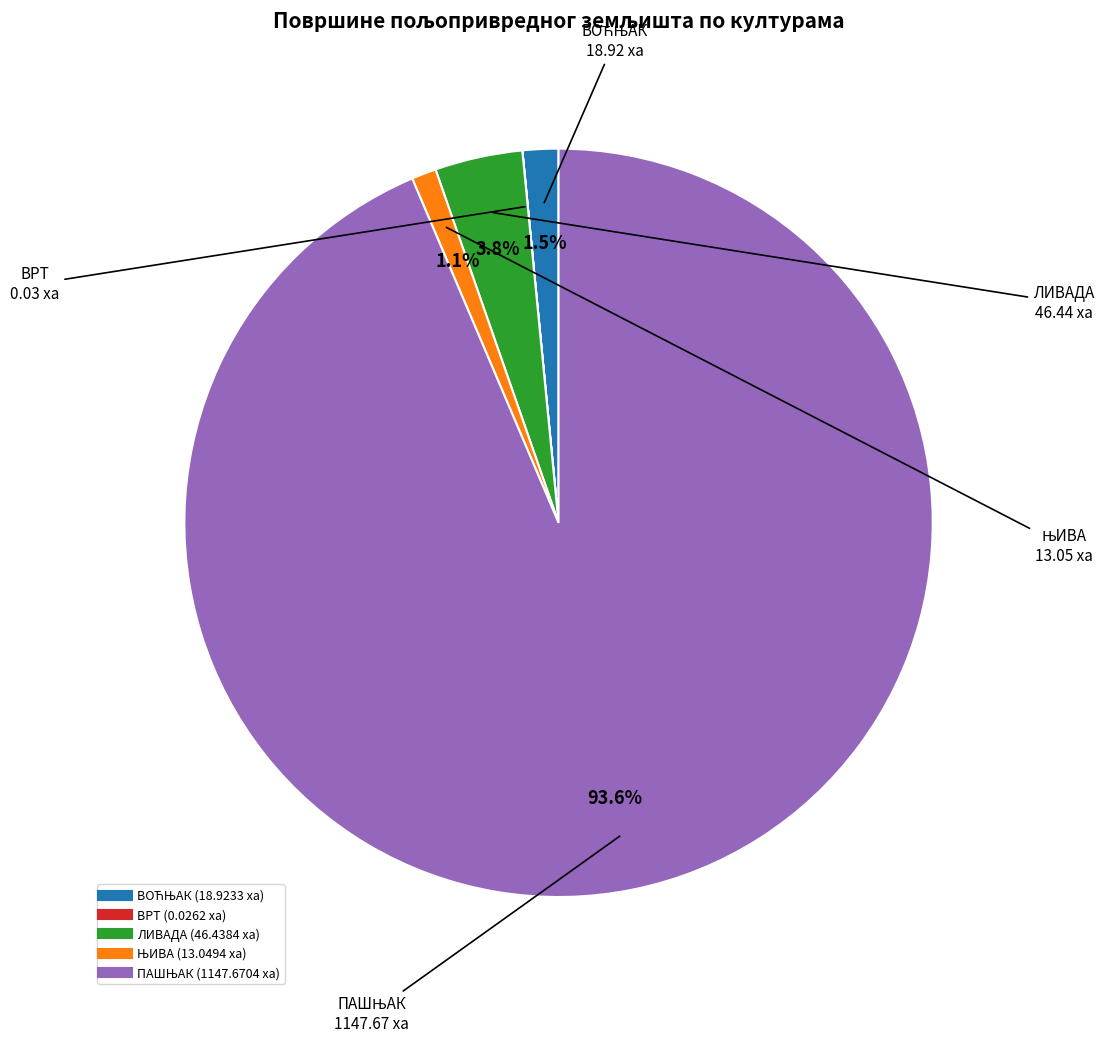

Does any single category account for the majority?

Yes